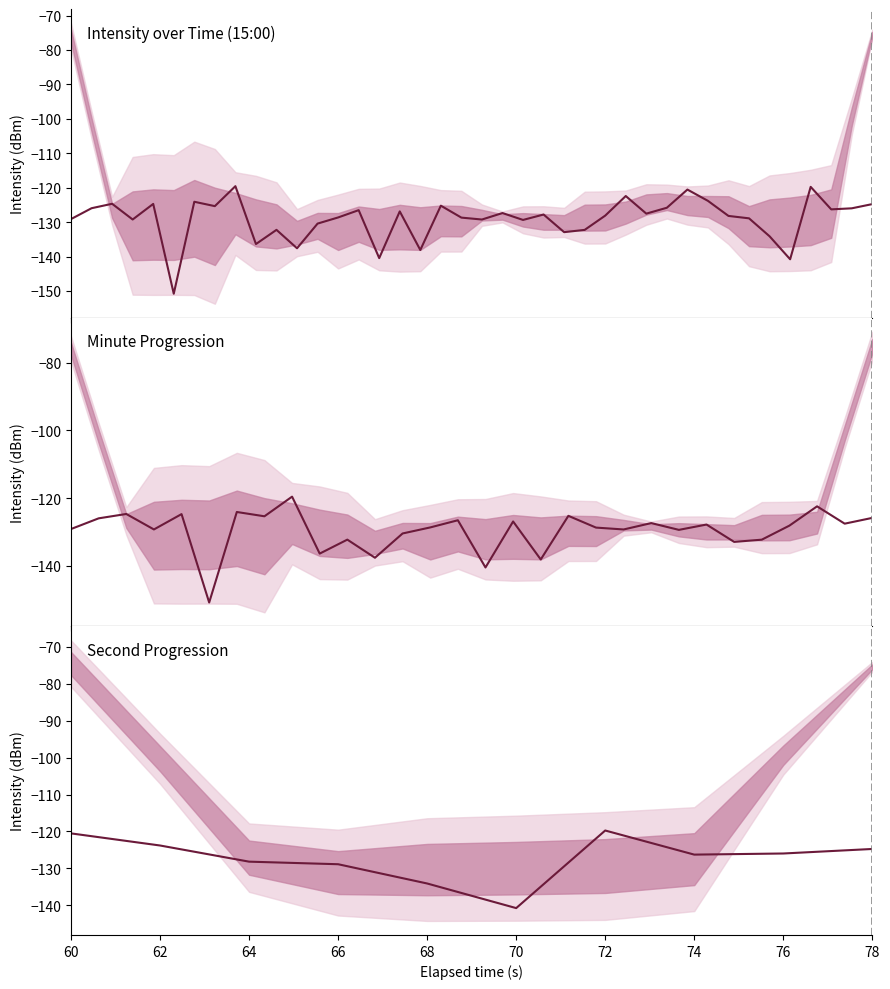

True or false: minute and intensity(dBm) intersect in this chart.

False